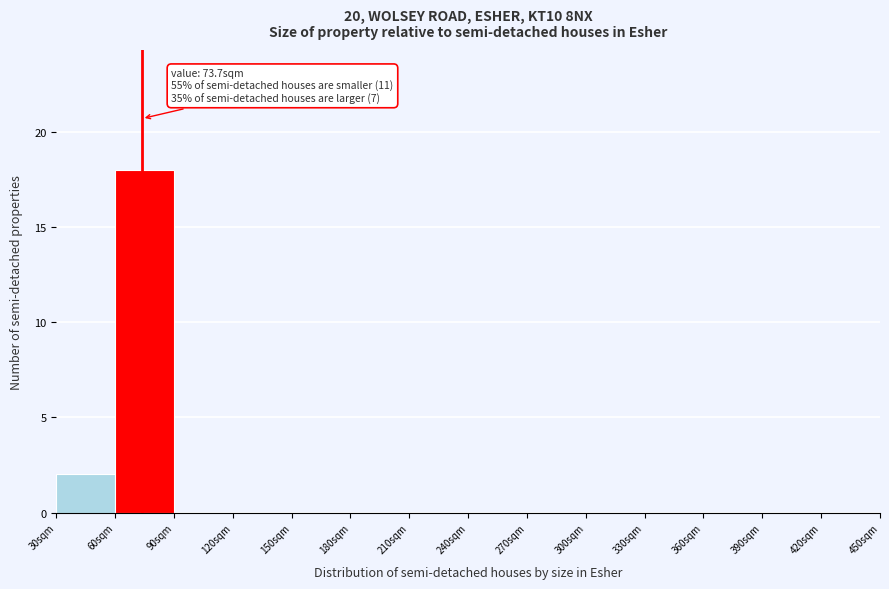

Which range on the x-axis has the tallest bar?

60 to 90